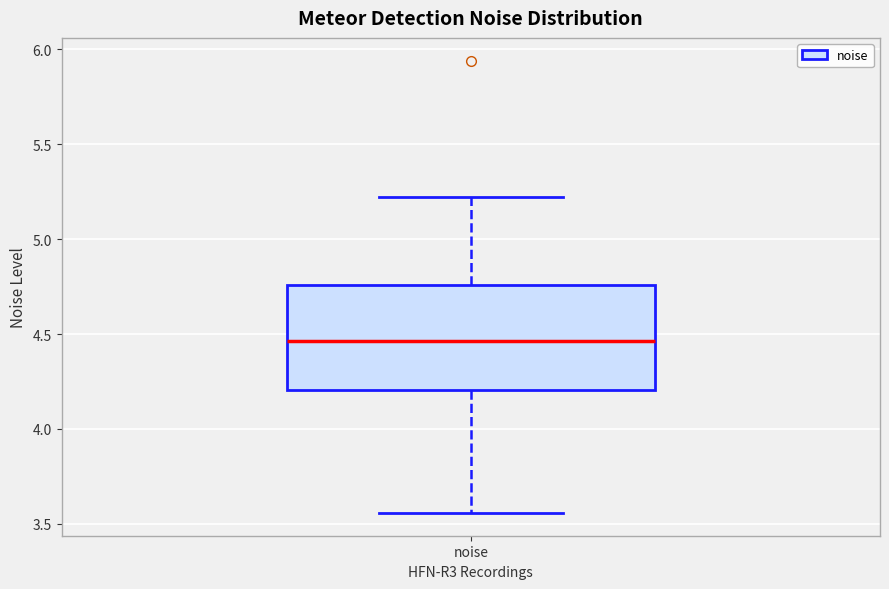

Read this box plot against the y-axis: the position of the median line, the range covered by the box, and the ends of both whiskers. The values are not printed on the chart, so give them approximately, as read against the axis.

median 4.45, box 4.20 to 4.75, whiskers 3.55 to 5.20